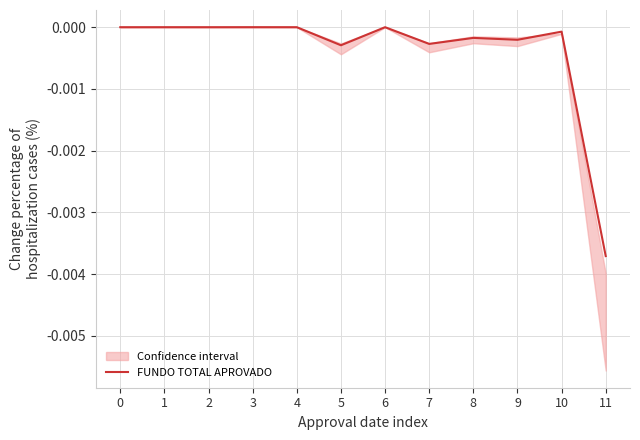

How many values are below 0?

6